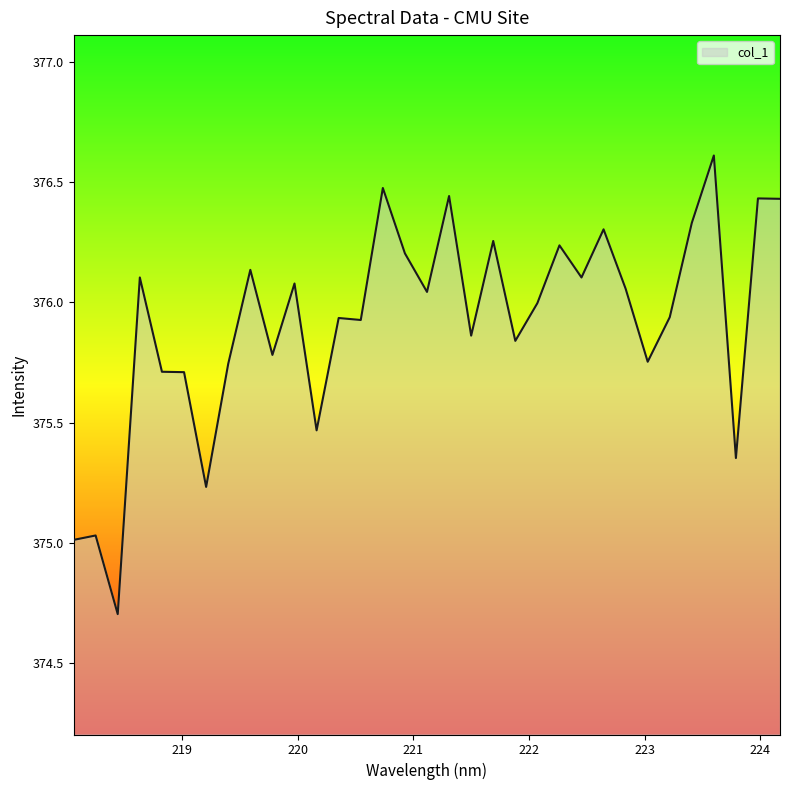

What is the smallest value displayed?

374.7